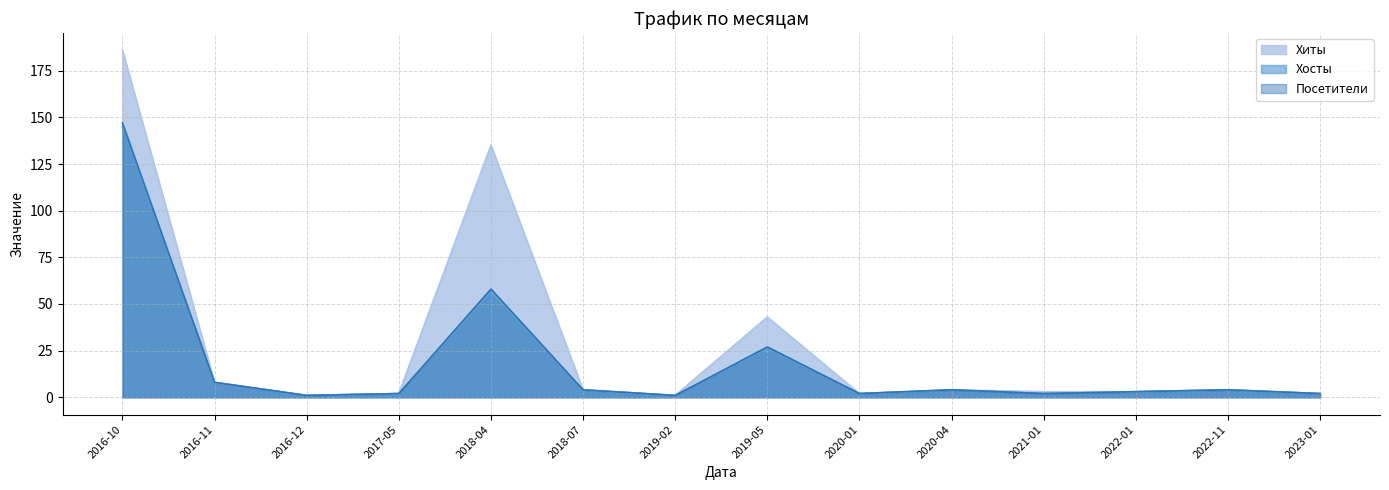

At which category does Хосты reach its first local peak?

2018-04